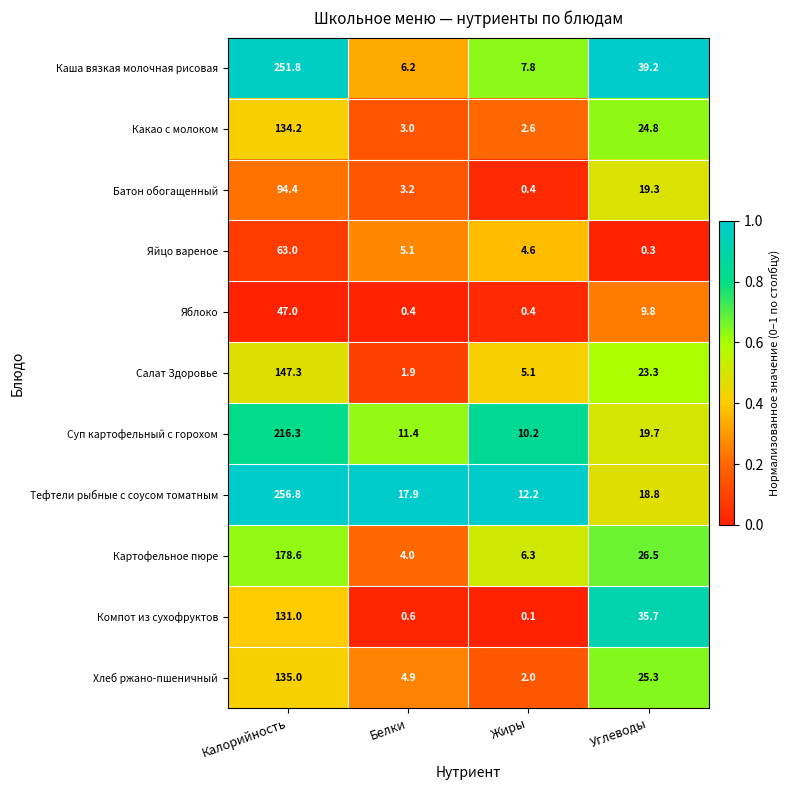

The value of Салат Здоровье at Углеводы is 23.3. True or false?

True